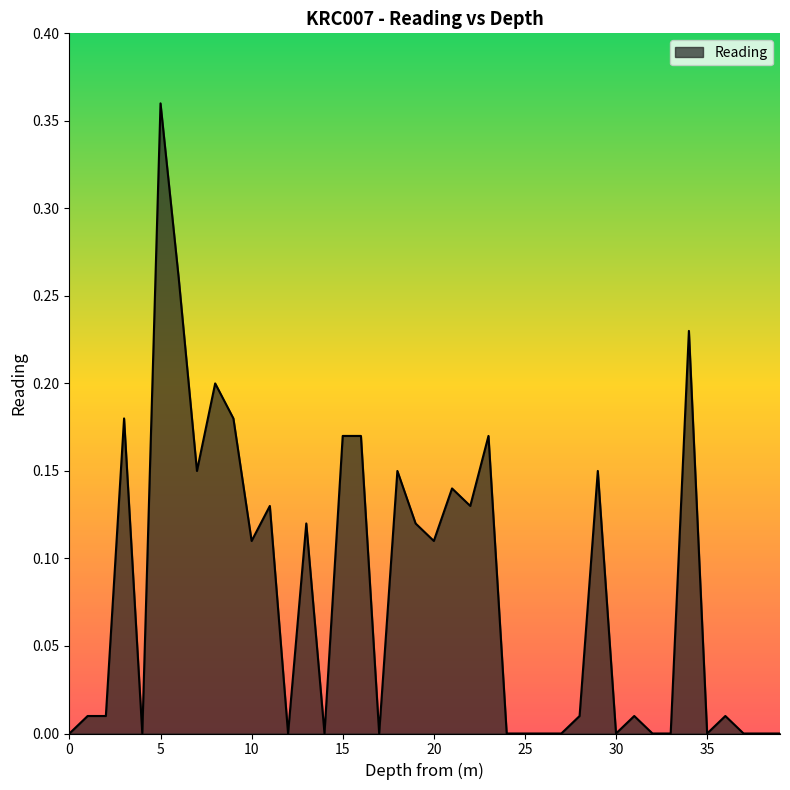

Does the chart display data point markers on the line(s)?

No